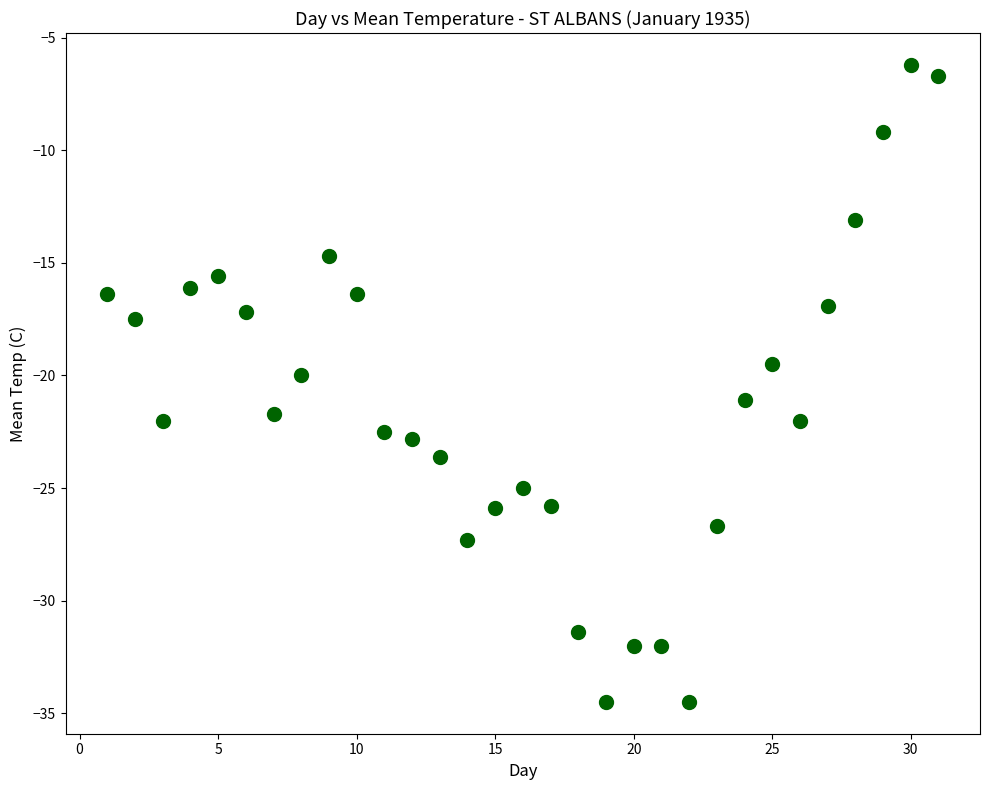

What is the range of Y values (max minus min)?

28.3